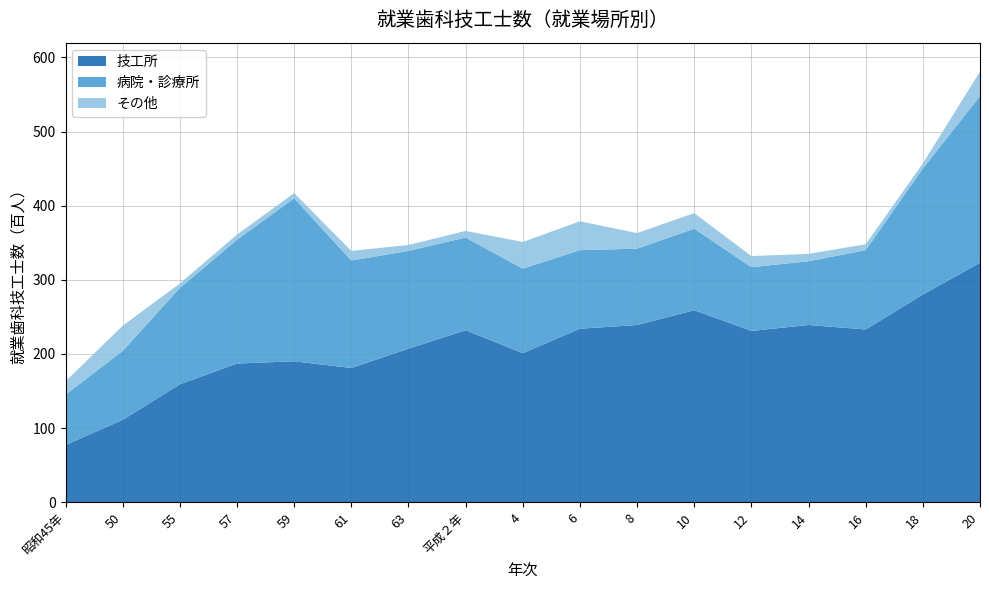

Reading left to right, transcribe all the data shown in this chart.

技工所: 昭和45年=77	50=111	55=159	57=187	59=190	61=181	63=207	平成２年=232	4=201	6=234	8=239	10=259	12=231	14=239	16=233	18=280	20=323
病院・診療所: 昭和45年=68	50=93	55=130	57=167	59=220	61=145	63=132	平成２年=125	4=114	6=106	8=103	10=110	12=86	14=86	16=107	18=170	20=225
その他: 昭和45年=18	50=34	55=6	57=7	59=7	61=13	63=8	平成２年=9	4=36	6=39	8=21	10=21	12=15	14=10	16=8	18=7	20=33